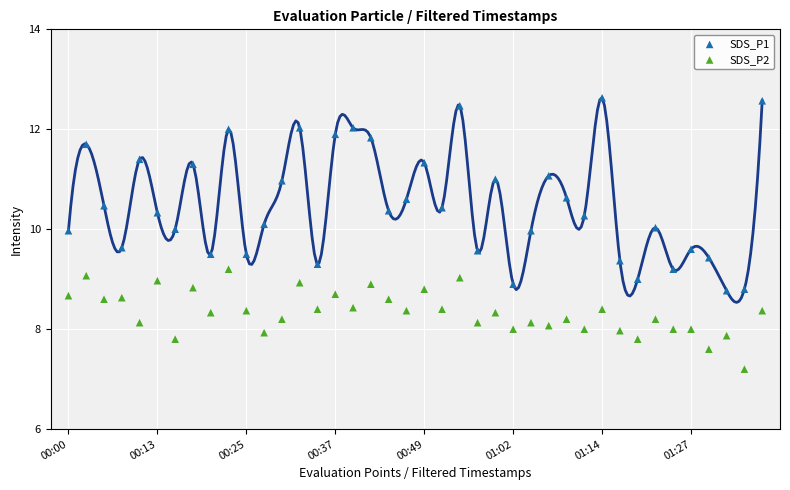

Which series reaches the maximum Y coordinate?

SDS_P1